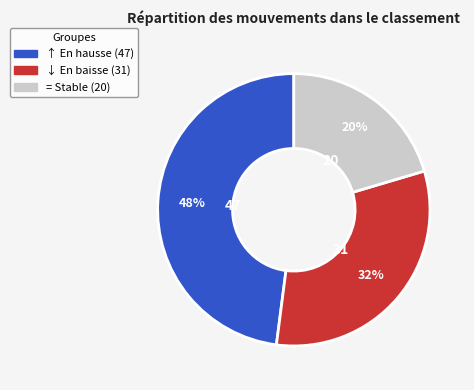

Does any single category account for the majority?

No